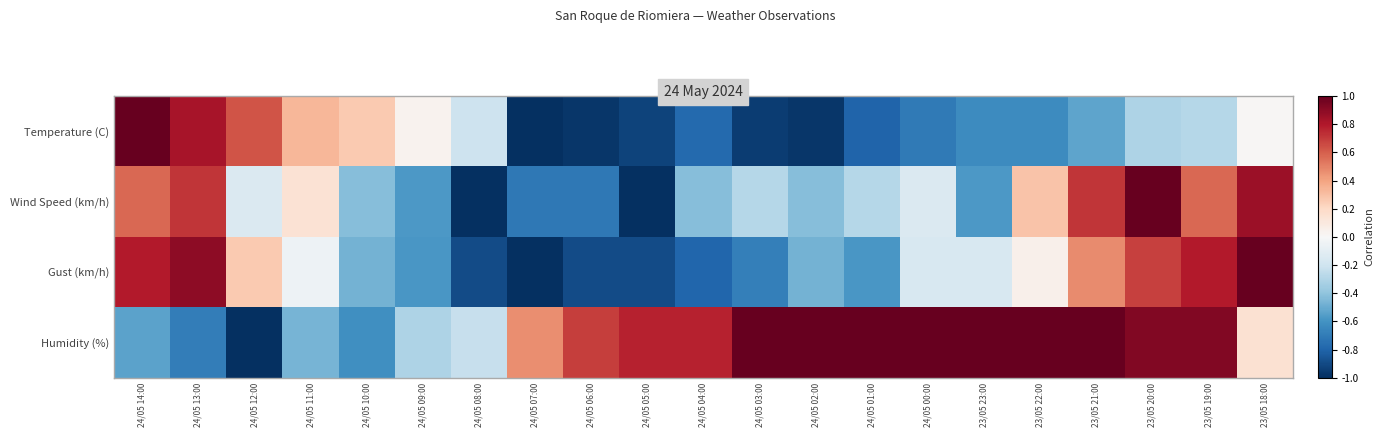

Which series changed the most between 24/05 12:00 and 24/05 00:00?

Humidity (%)